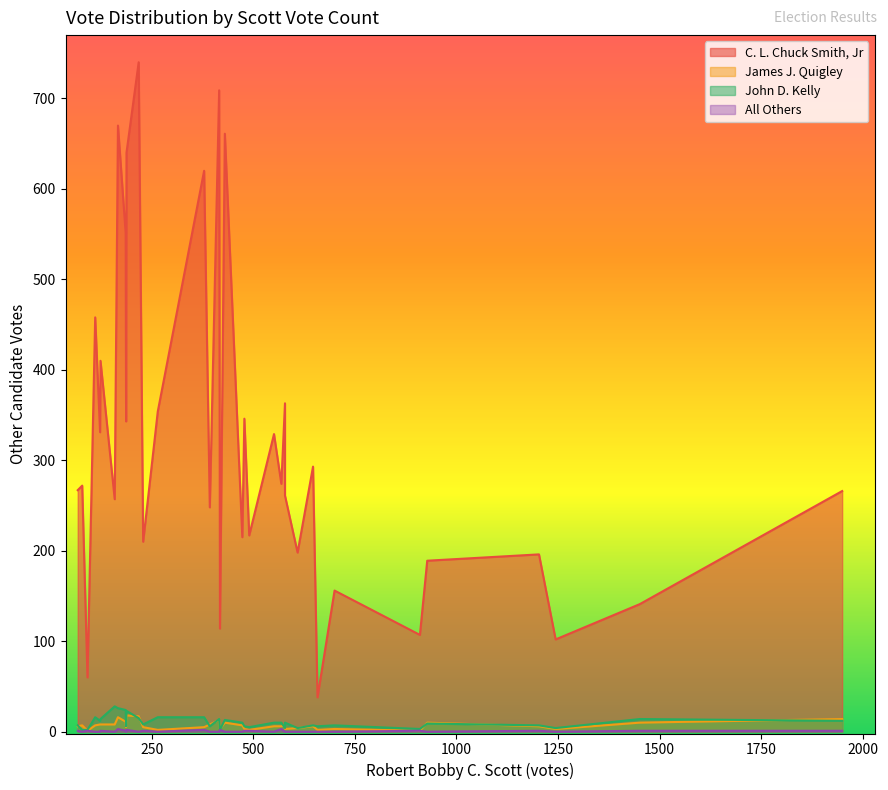

True or false: All Others and John D. Kelly cross at least once.

False